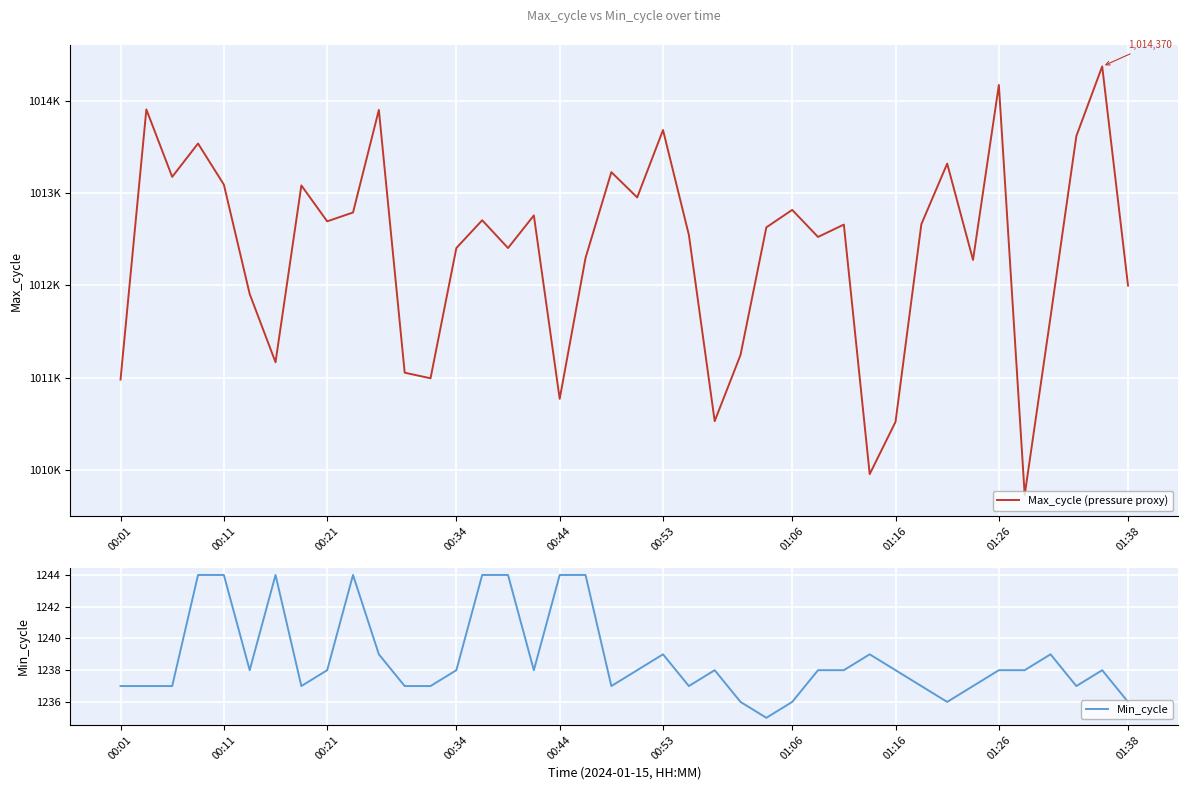

Between 21 and 20, which is larger?

21